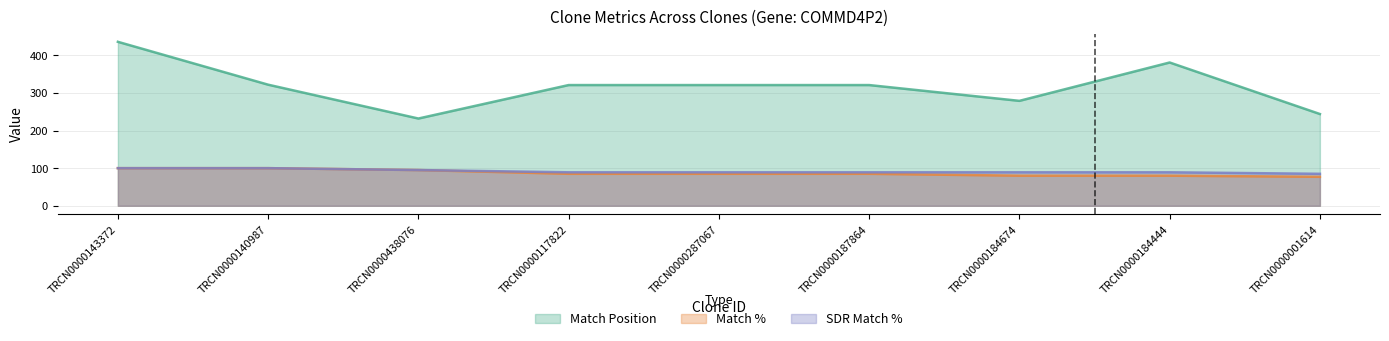

What are all the series names shown in the legend?

Match Position, Match %, SDR Match %